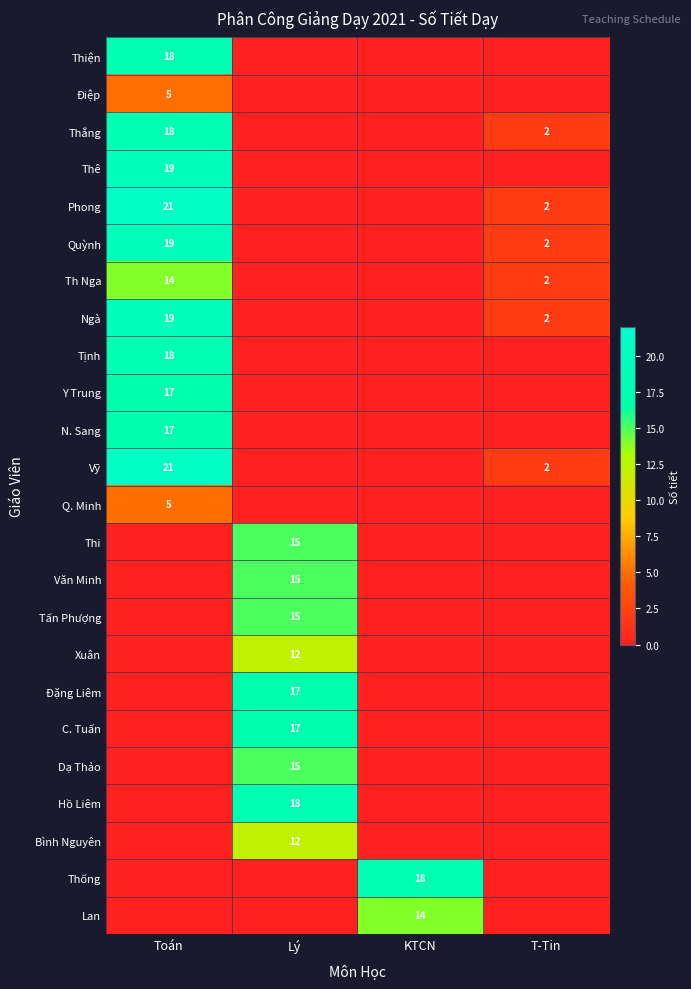

What is the sum of the Thắng values at T-Tin and Toán?

20